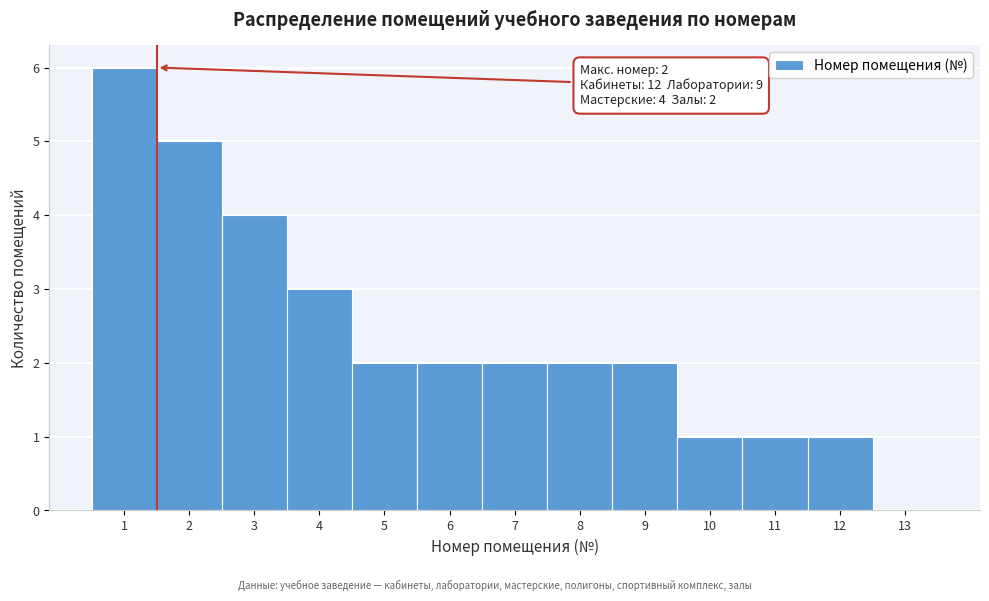

Reading left to right, extract all data points from this chart.

1=6	2=5	3=4	4=3	5=2	6=2	7=2	8=2	9=2	10=1	11=1	12=1	13=0